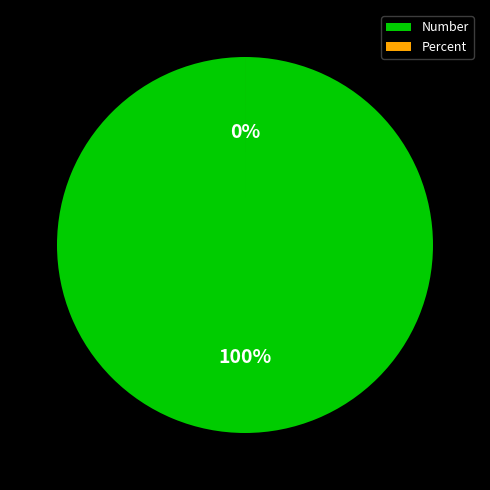

Which category has the smallest portion of the pie?

Percent